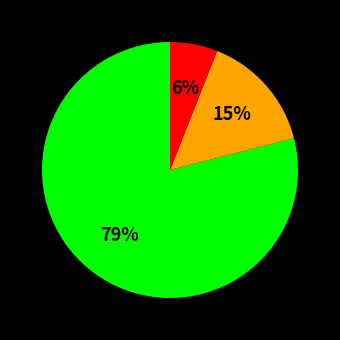

Does any single category account for the majority?

Yes